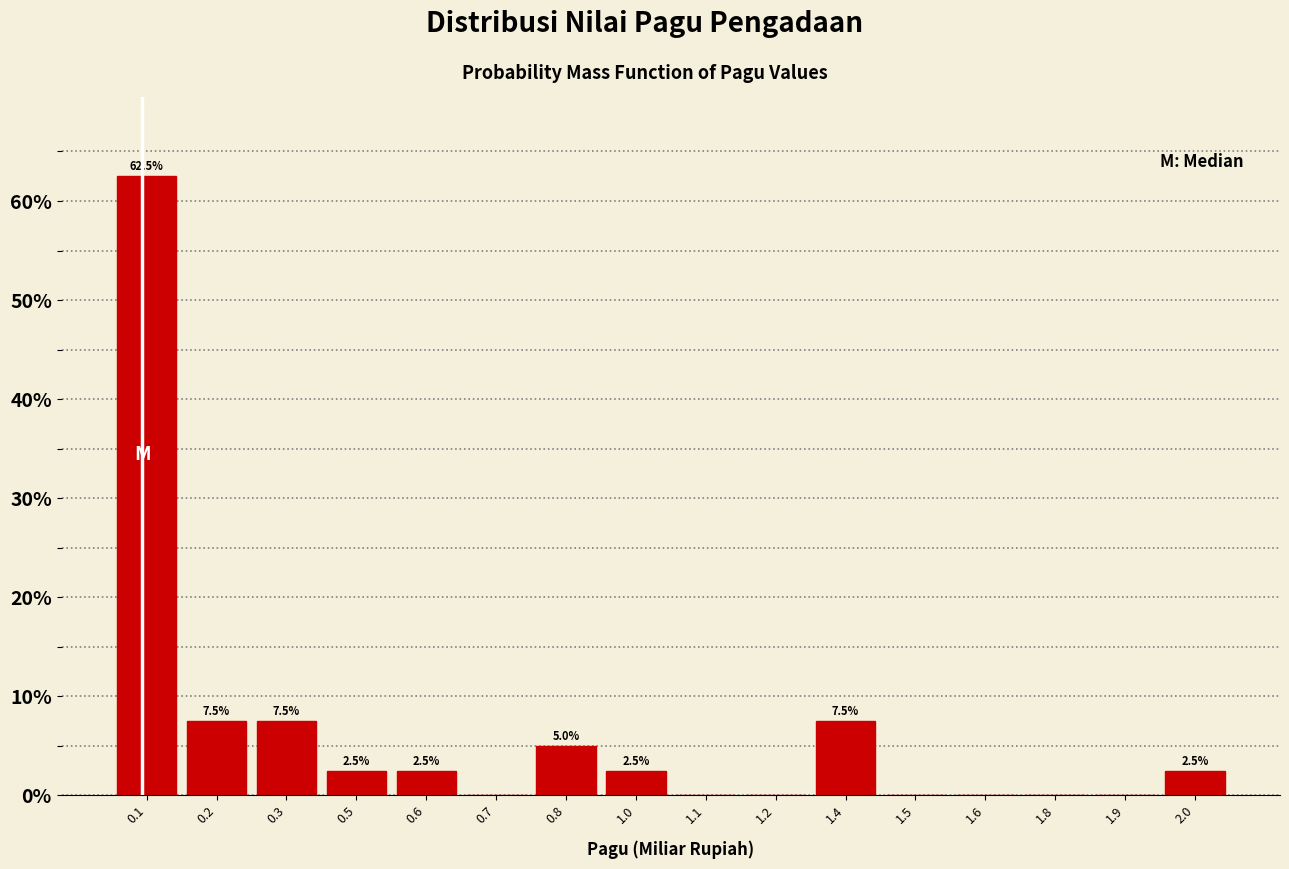

Reading left to right, transcribe all the data shown in this chart.

0.1=62.5	0.2=7.5	0.3=7.5	0.5=2.5	0.6=2.5	0.7=0.0	0.8=5.0	1.0=2.5	1.1=0.0	1.2=0.0	1.4=7.5	1.5=0.0	1.6=0.0	1.8=0.0	1.9=0.0	2.0=2.5